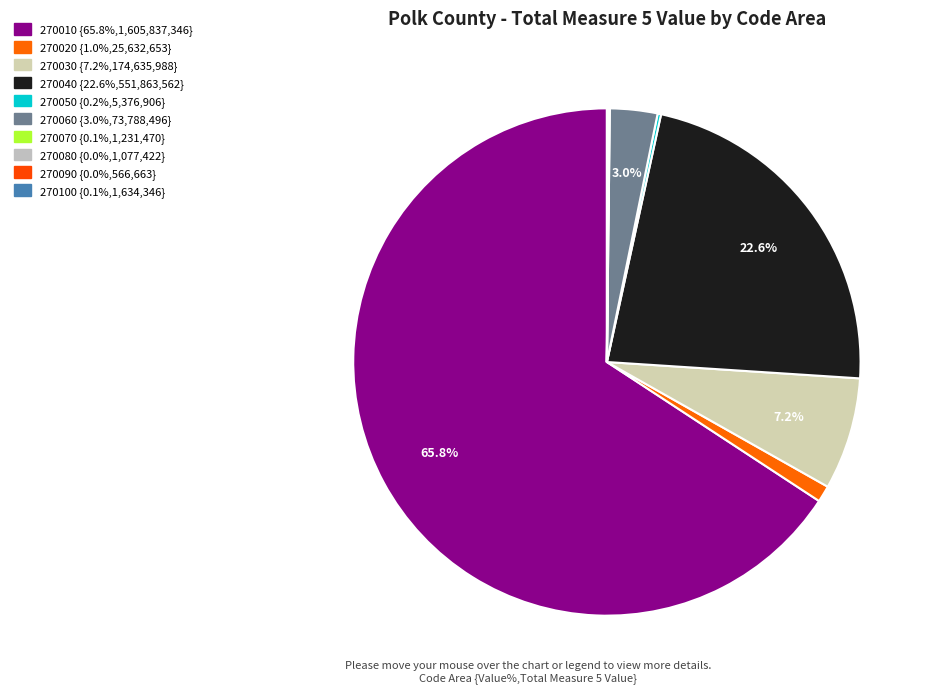

Is it true that 270080 is 0% of the pie?

True